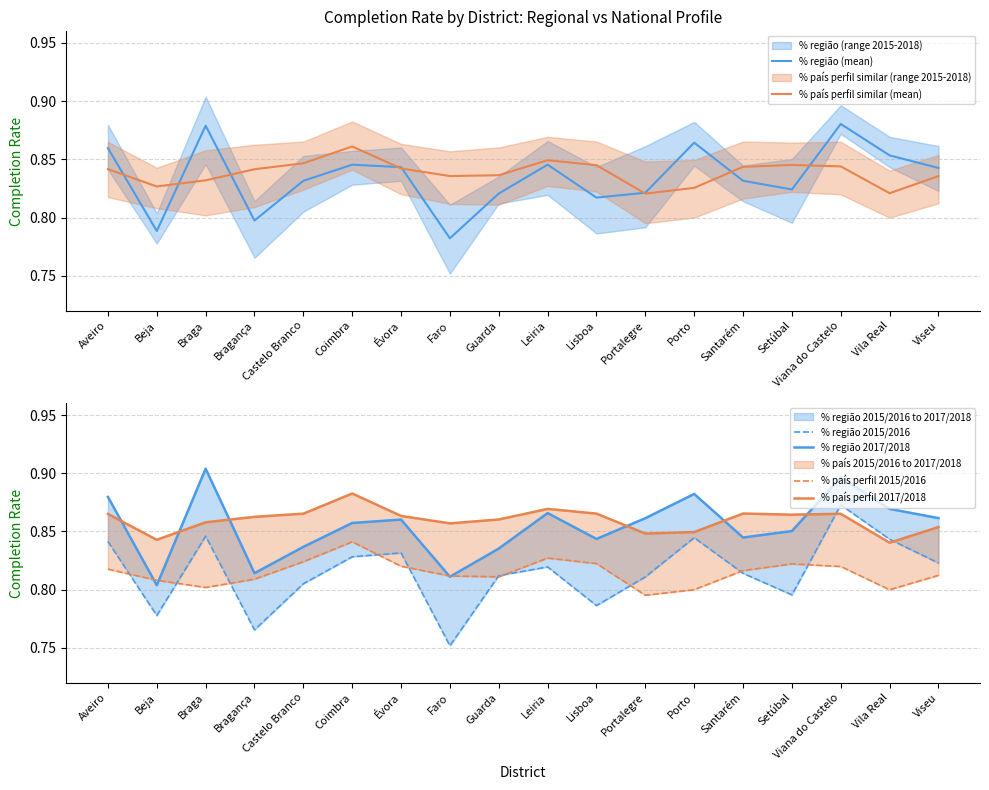

What is the difference between the second highest and second lowest values in the % região 2015/2016 series?

0.1